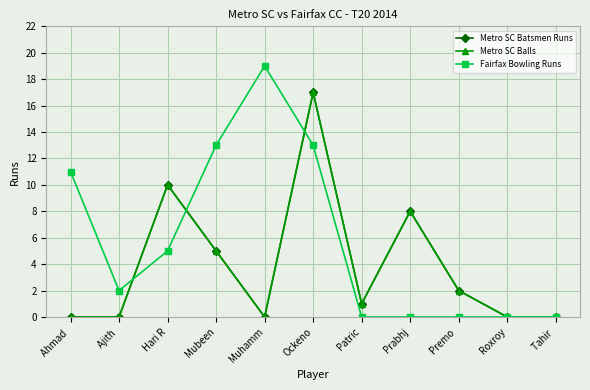

Reading left to right, what are all the values shown in this chart?

Metro SC Batsmen Runs: 0	0	10	5	0	17	1	8	2	0	0
Metro SC Balls: 0	0	10	5	0	17	1	8	2	0	0
Fairfax Bowling Runs: 11	2	5	13	19	13	0	0	0	0	0